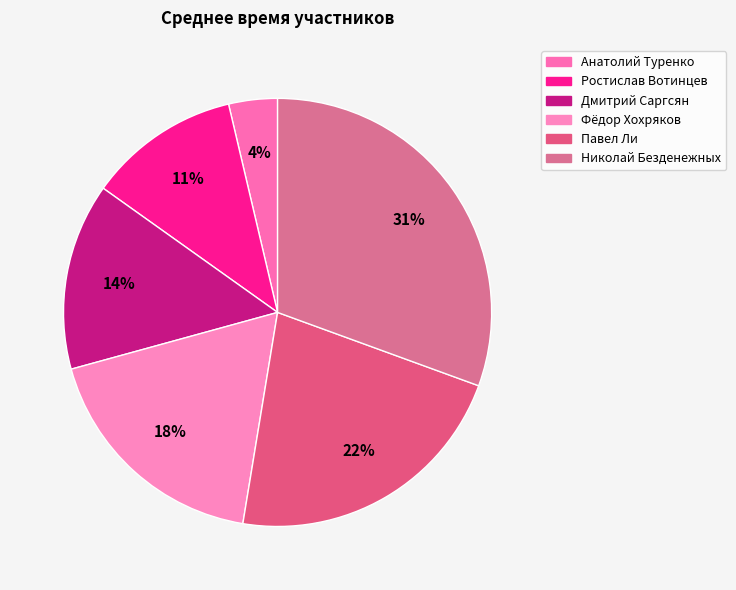

To the nearest percent, what percentage of the pie is Фёдор Хохряков?

18%